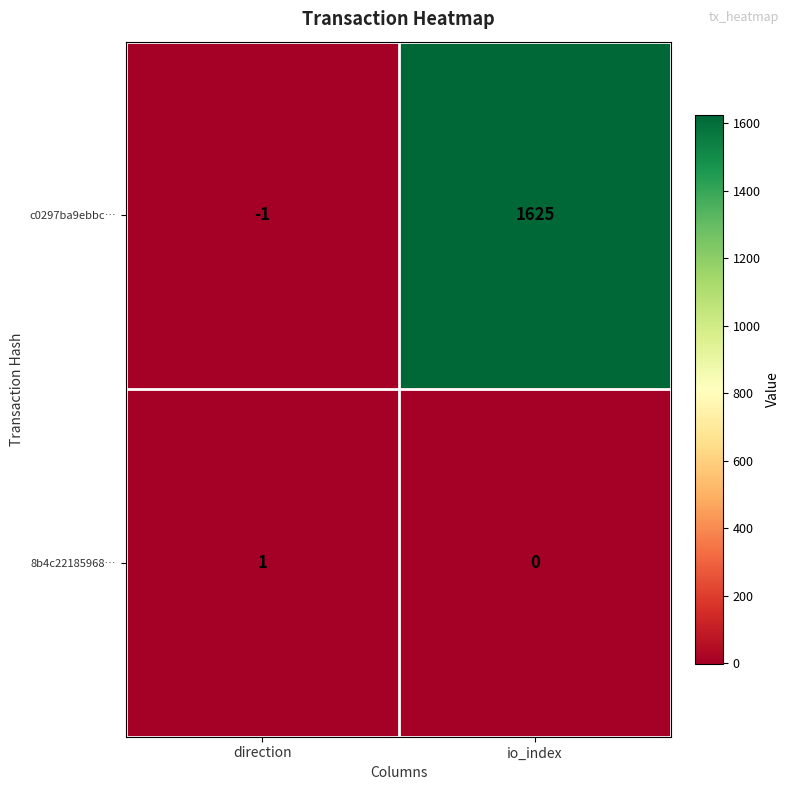

Reading right to left, extract all data points from this chart.

c0297ba9ebbc…: 1625	-1
8b4c22185968…: 0	1